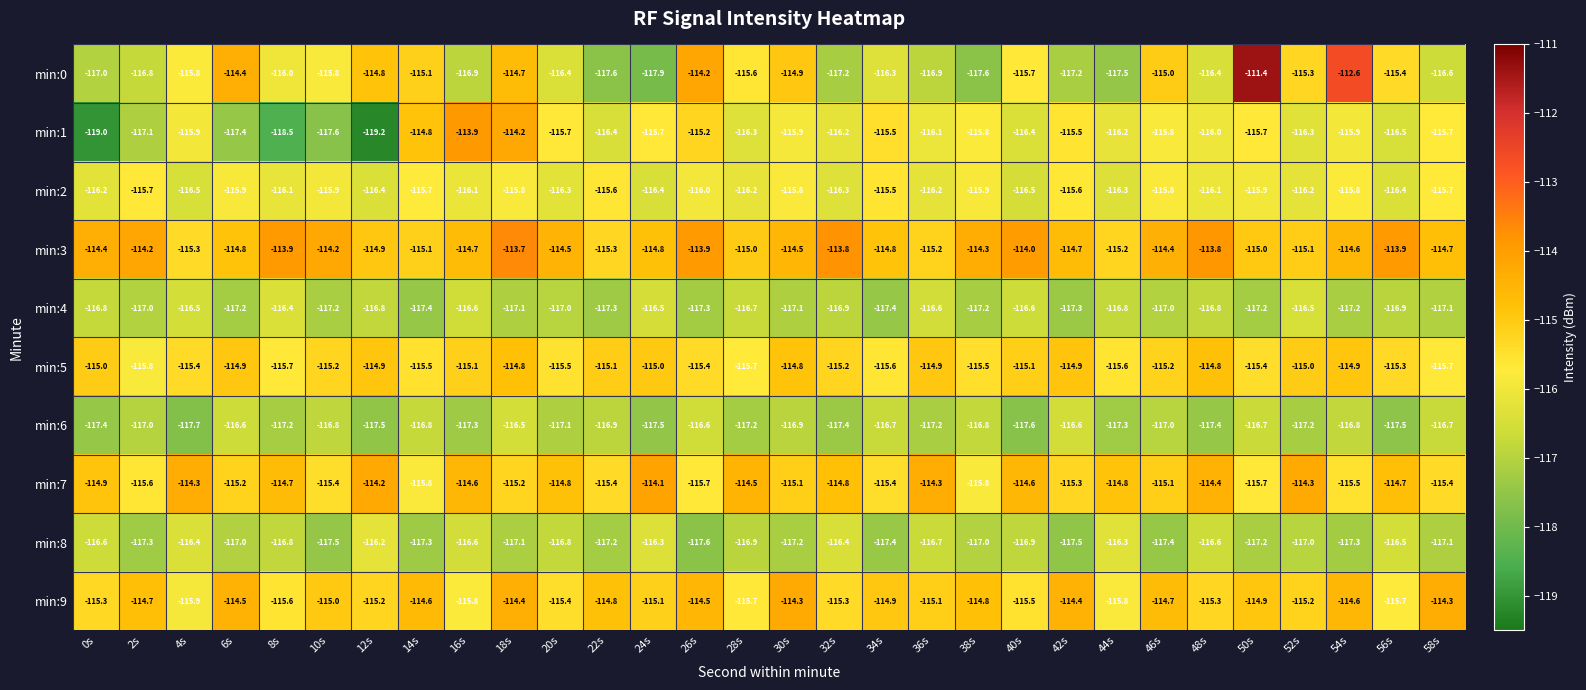

Rank the series at 52s from lowest to highest value.

min:6, min:8, min:4, min:1, min:2, min:0, min:9, min:3, min:5, min:7